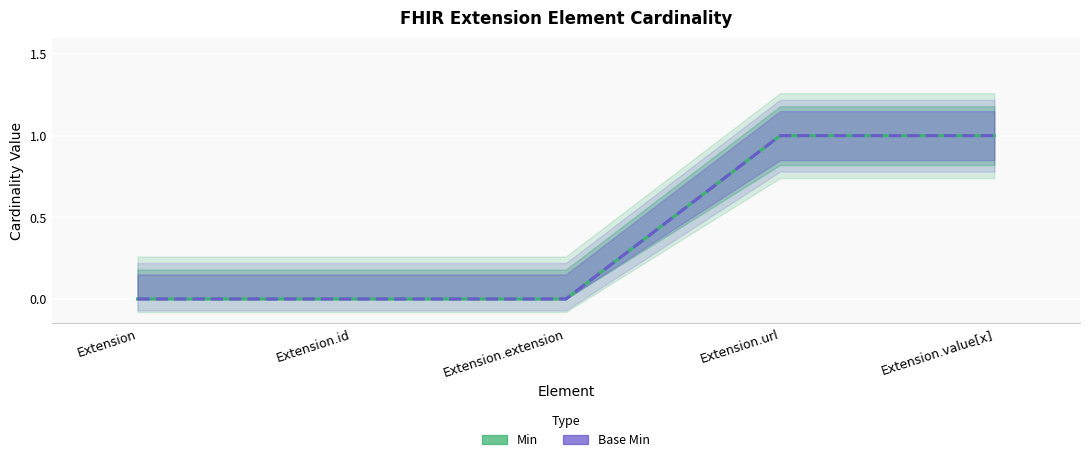

Reading left to right, transcribe all the data shown in this chart.

Min: Extension=0	Extension.id=0	Extension.extension=0	Extension.url=1	Extension.value[x]=1
Base Min: Extension=0	Extension.id=0	Extension.extension=0	Extension.url=1	Extension.value[x]=1